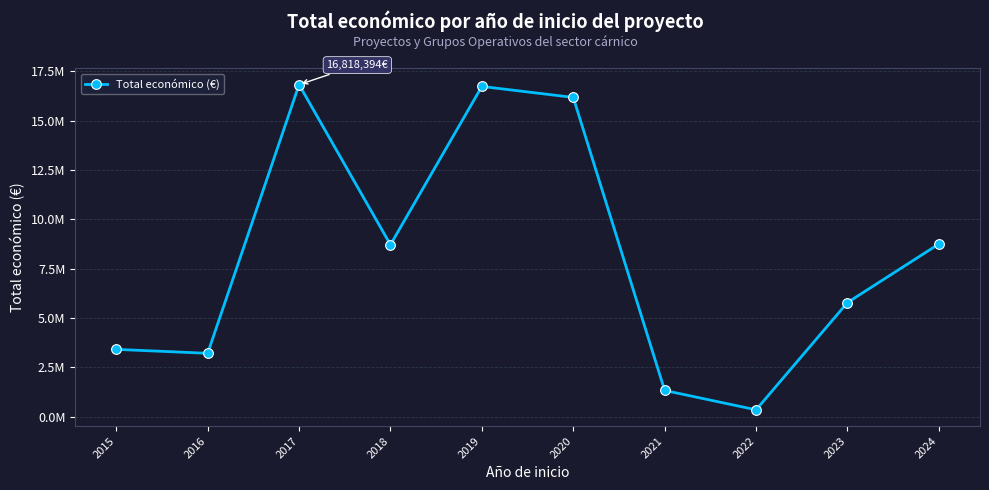

Reading right to left, what are all the values shown in this chart?

8749018	5781831	350733	1330926	16170498	16727057	8711091	16818394	3212090	3411736